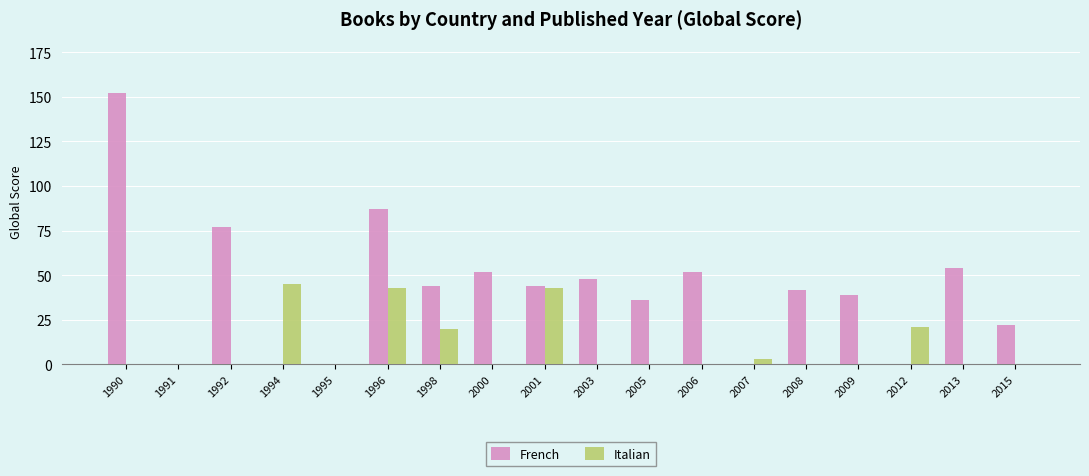

Is it true that Italian equals 69 at 2001?

False